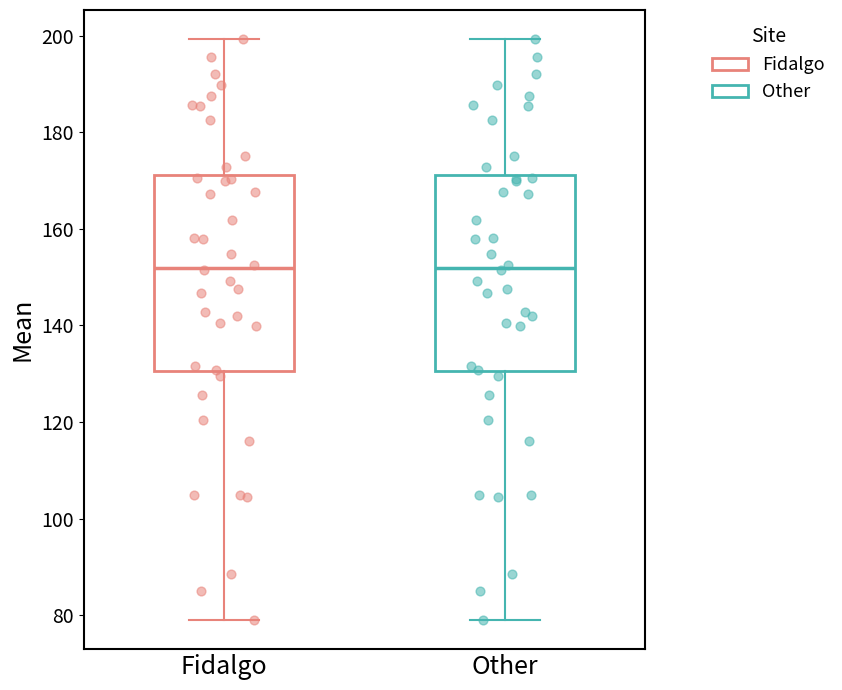

Reading left to right, read every box against the y-axis: the position of its median line, the range the box covers, and the ends of its whiskers. The values are not printed on the chart, so give them approximately, as read against the axis.

Fidalgo: median 152, box 130 to 172, whiskers 80 to 200
Other: median 152, box 130 to 172, whiskers 80 to 200